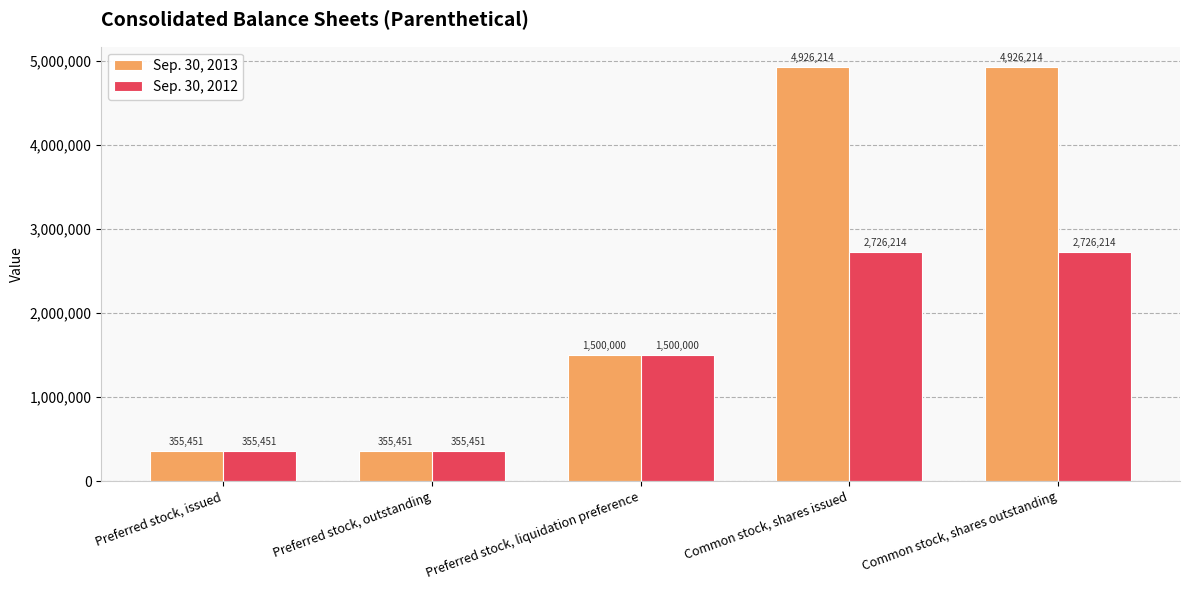

Read the Sep. 30, 2012 value at Preferred stock, outstanding, to the nearest 50.

355450